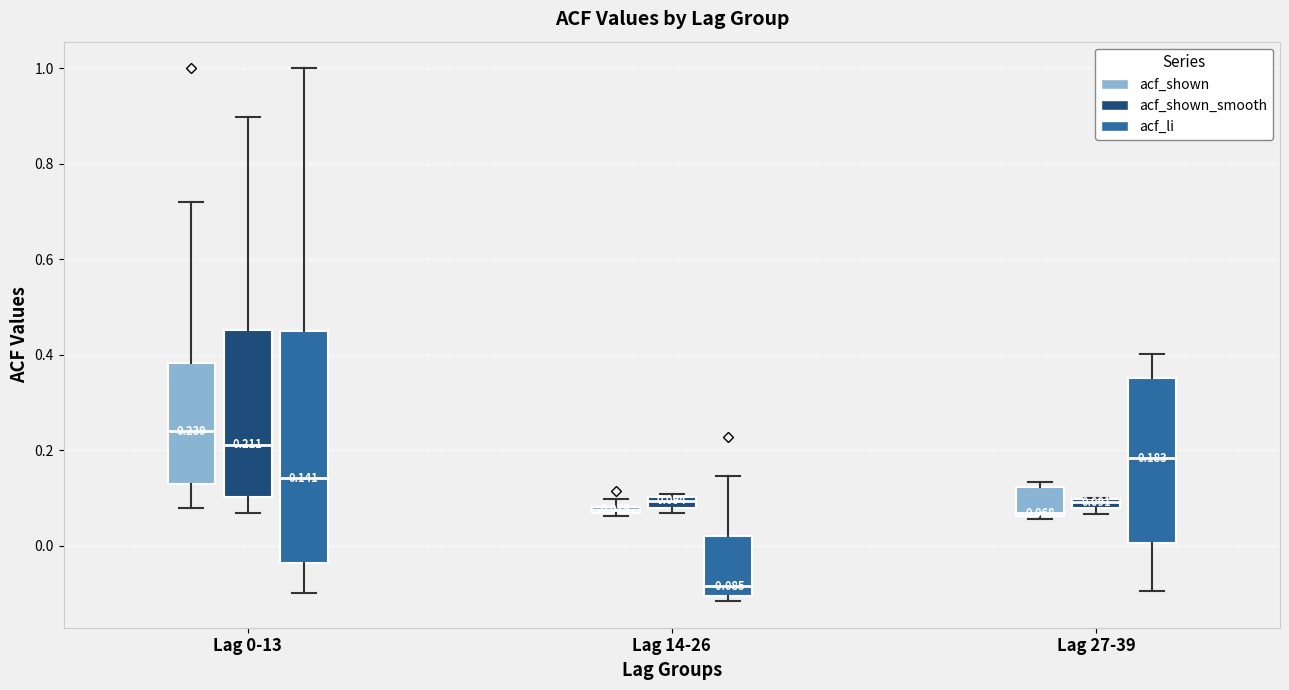

Which box has the highest median line?

Lag 0-13 (acf_shown)